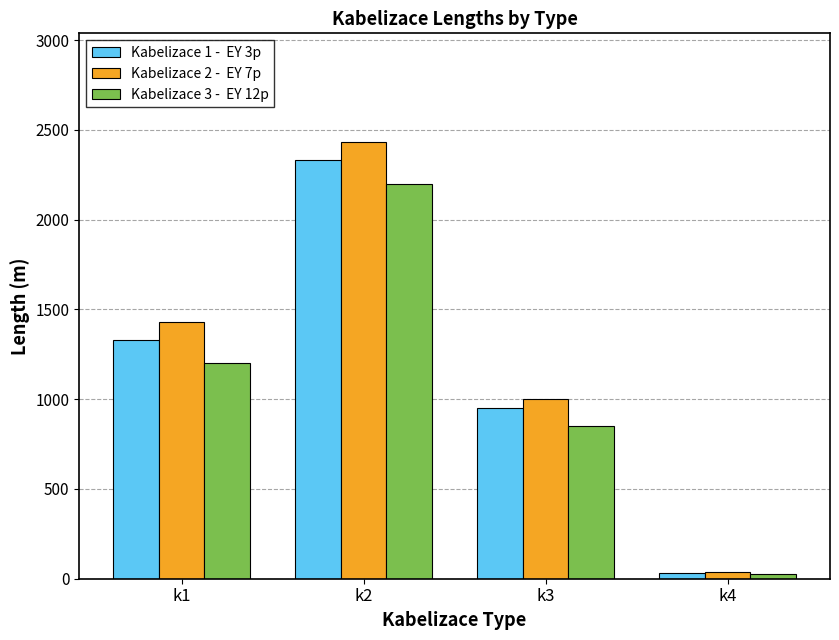

What is the greatest value displayed?

2430